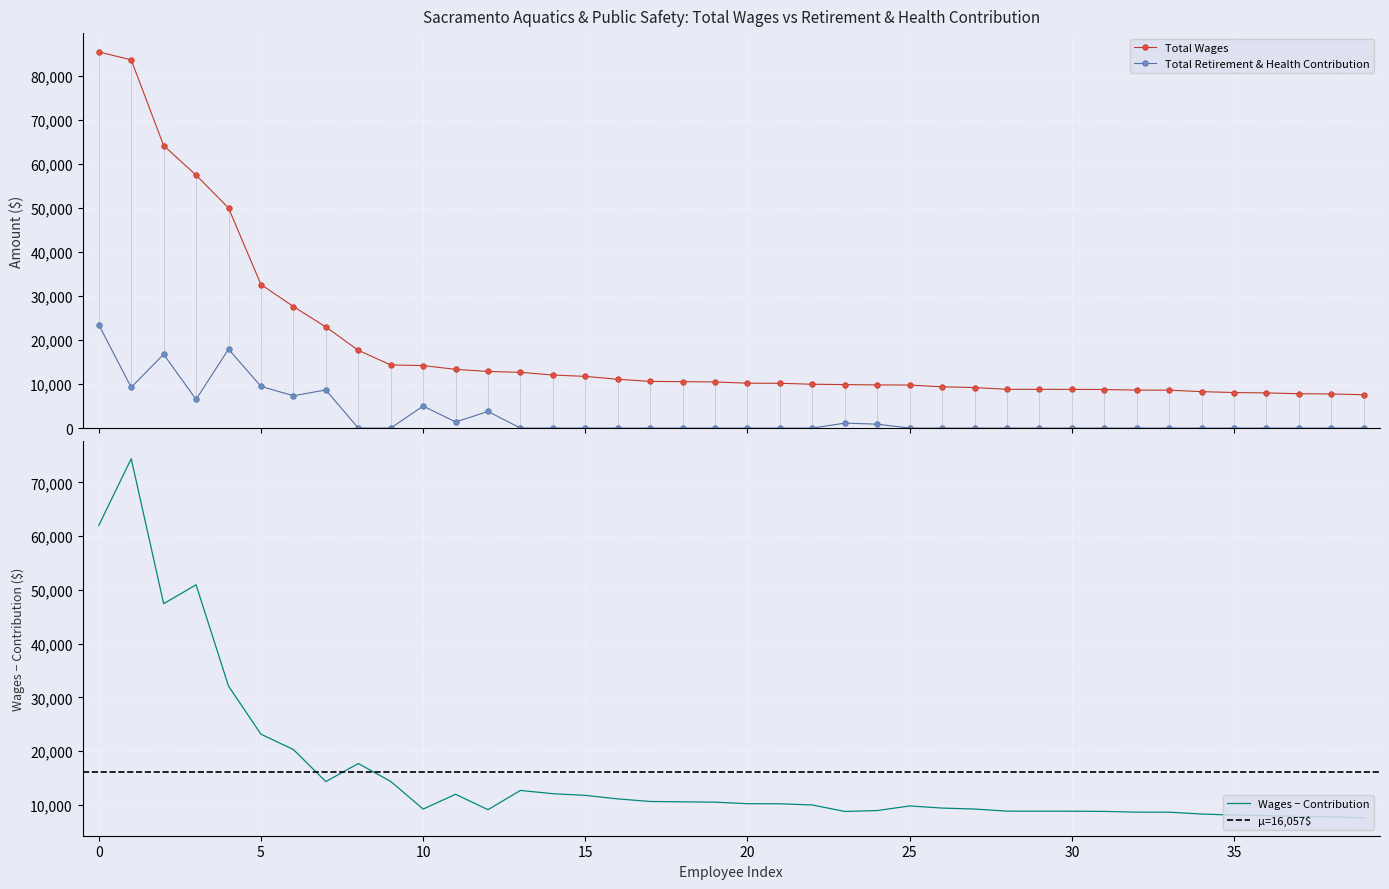

True or false: Total Wages has a value of 10483 at 19.

True